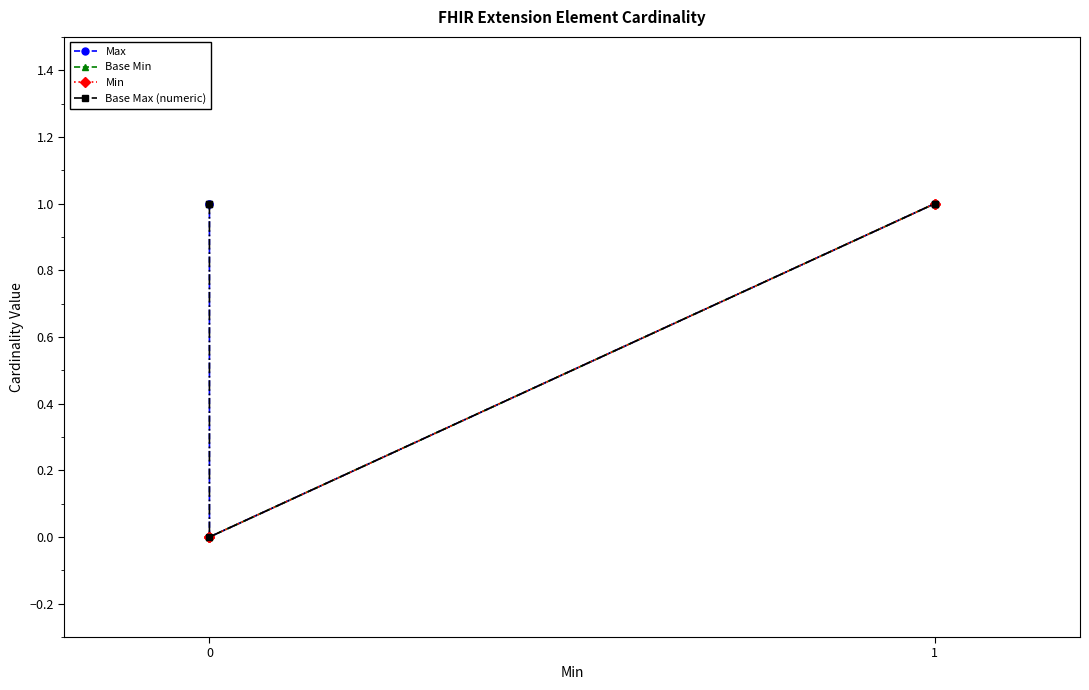

Does the chart have visible grid lines?

No